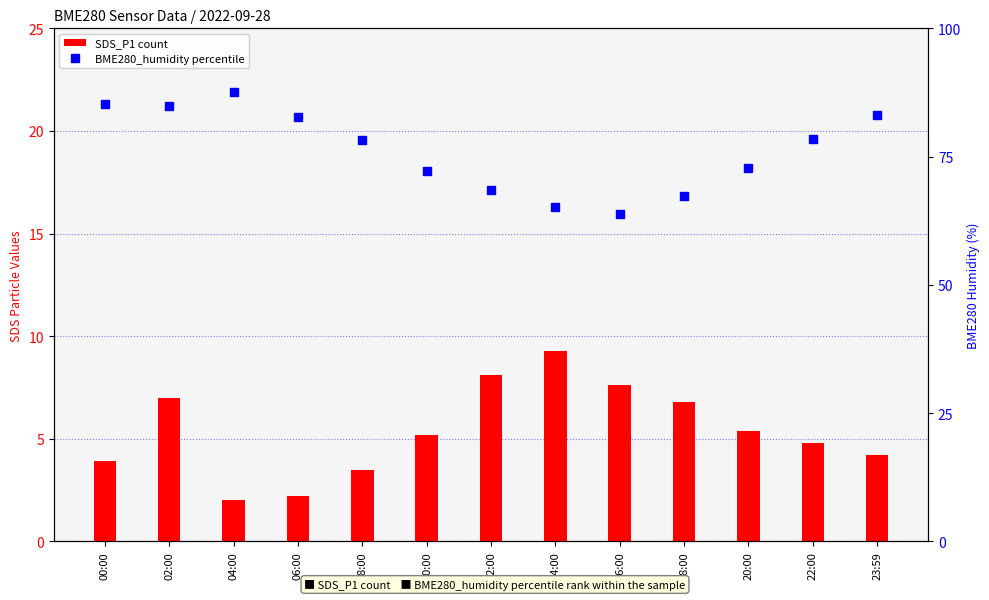

Does the chart contain stacked bars?

No